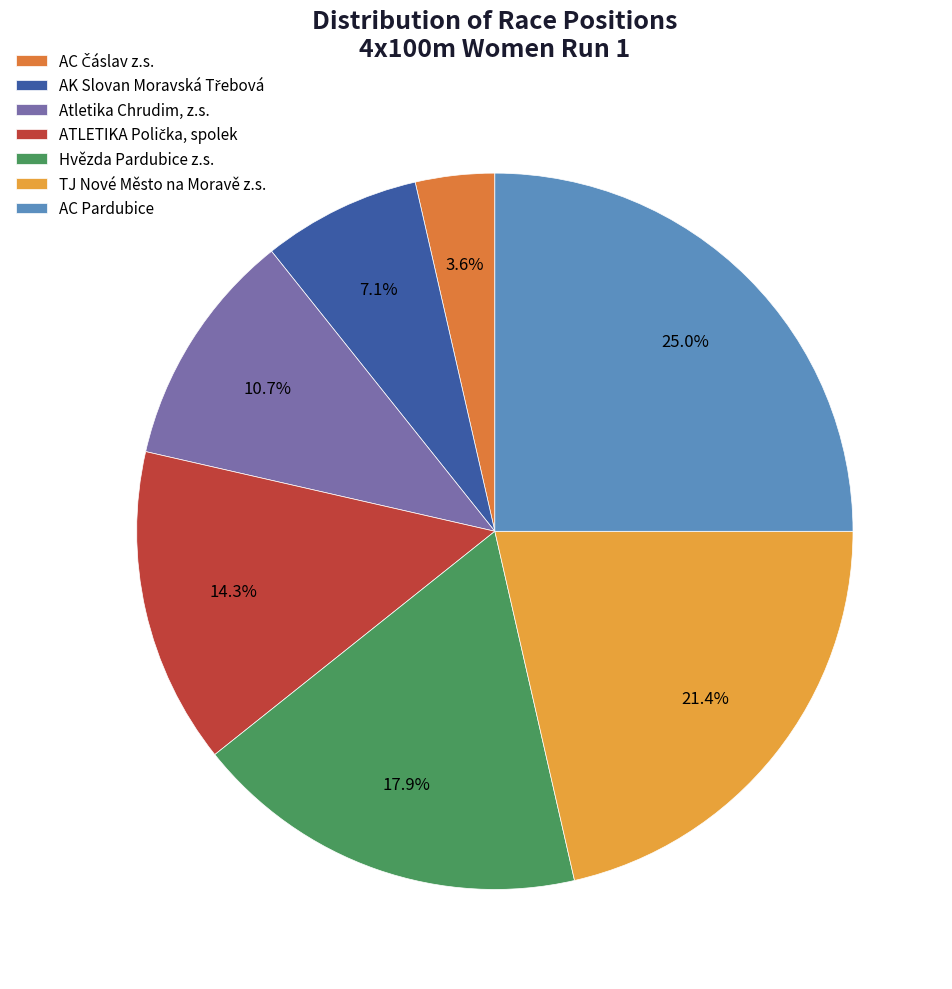

True or false: TJ Nové Město na Moravě z.s. accounts for 33% of the total.

False